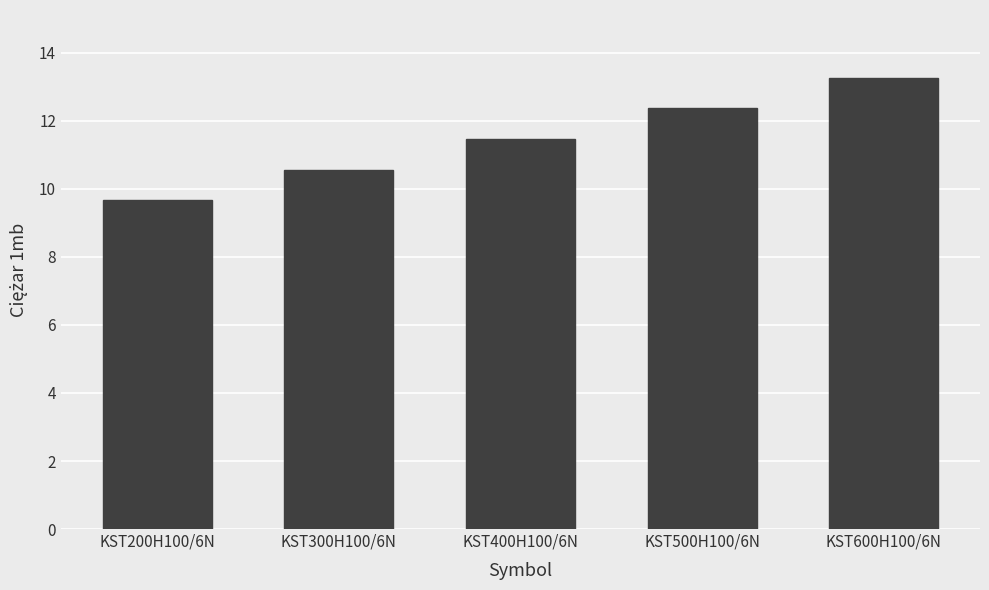

How many values exceed 11?

3